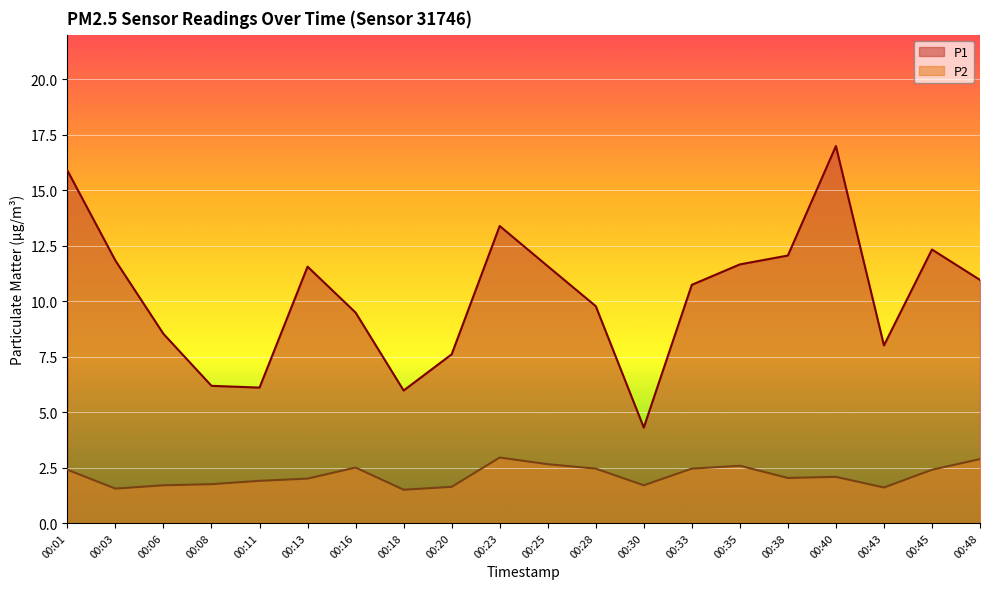

Which series has the largest total across all categories?

P1